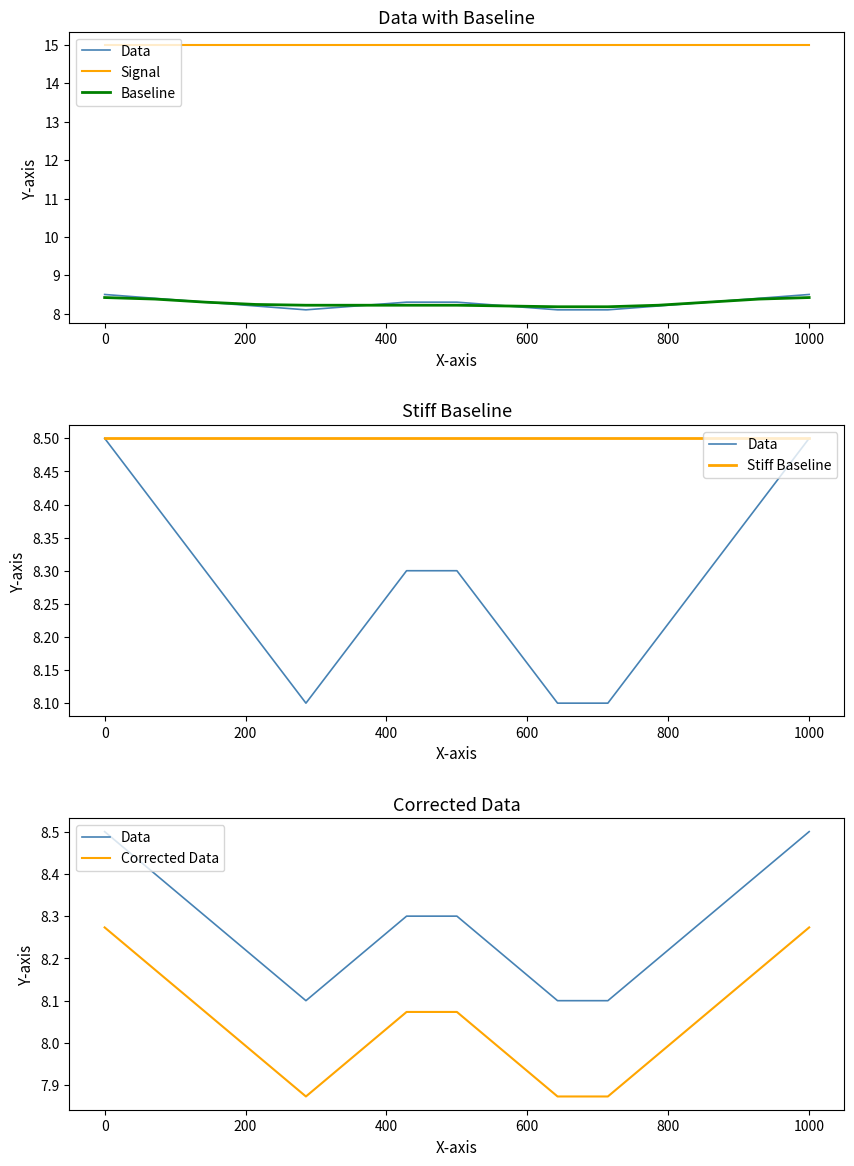

What is the difference between the second highest and second lowest values in the Data series?

0.4